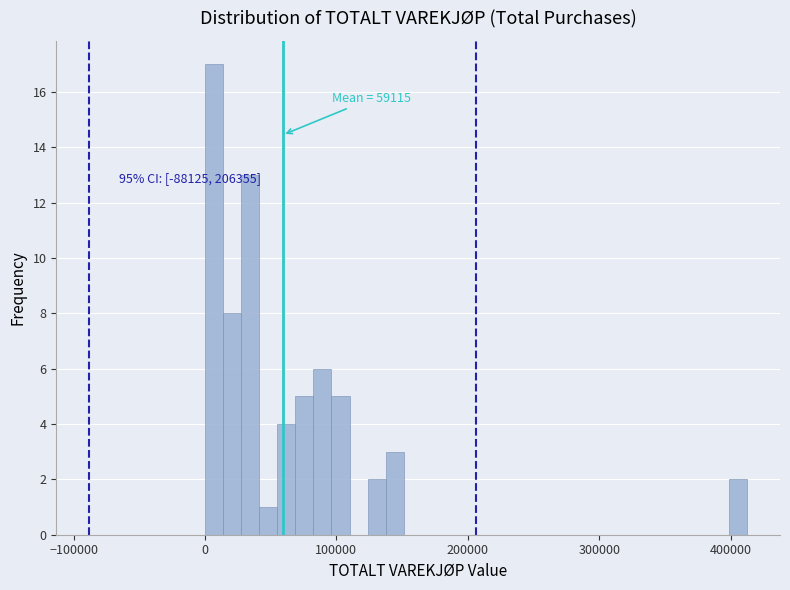

Around what value on the x-axis is the tallest bar? Give the approximate position of its centre, as read against the axis.

10000